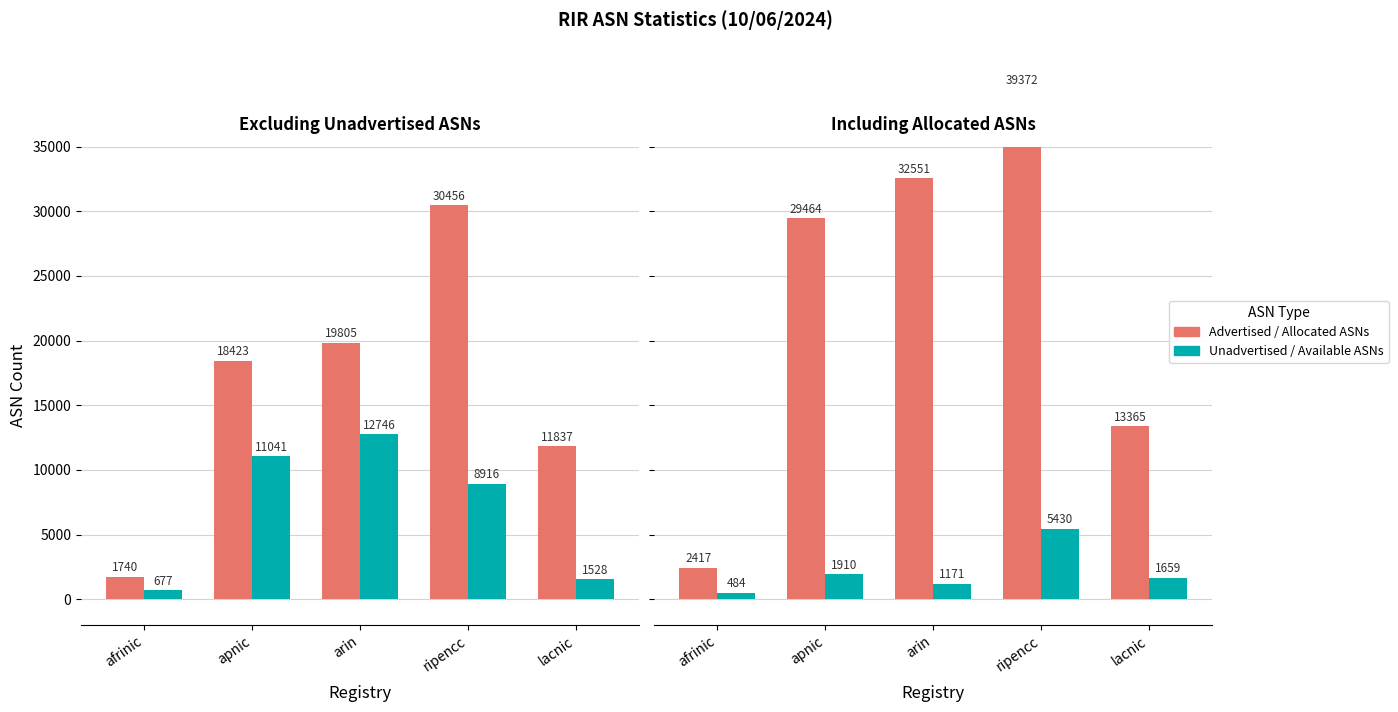

What is the label of the 5th bar from the right?

afrinic